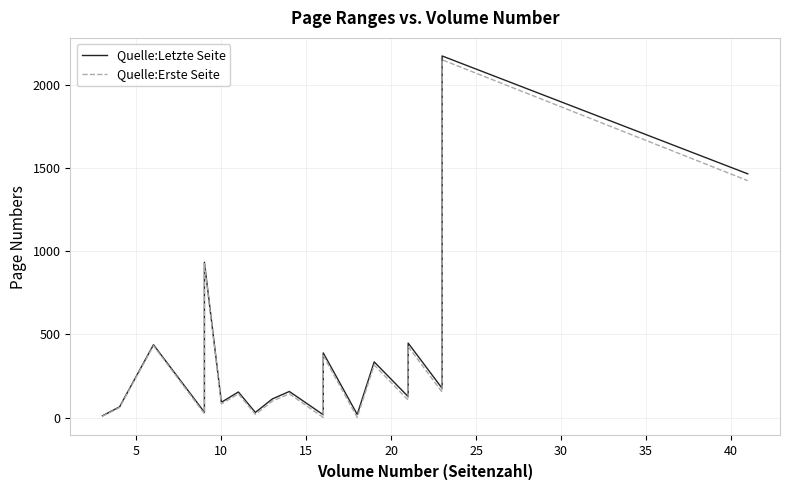

What is the sum of all Quelle:Erste Seite values?

7149